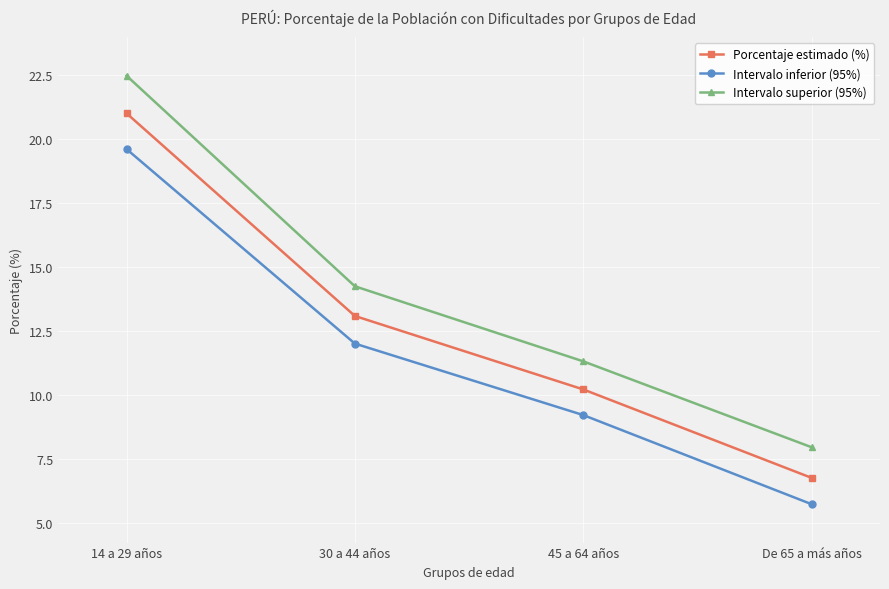

How many lines are shown in the chart?

3